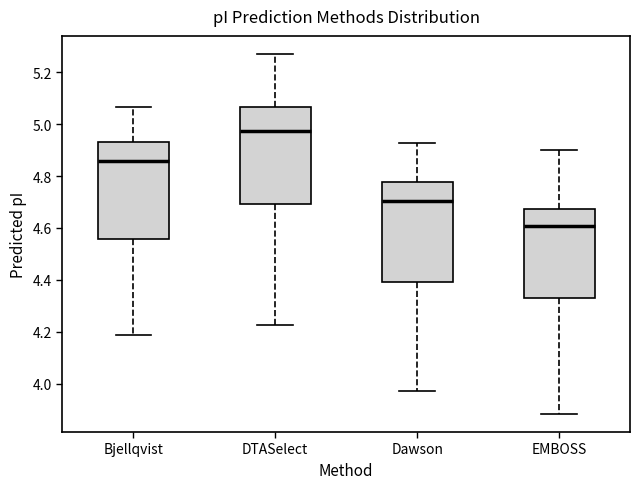

Which box has the lowest median line?

EMBOSS